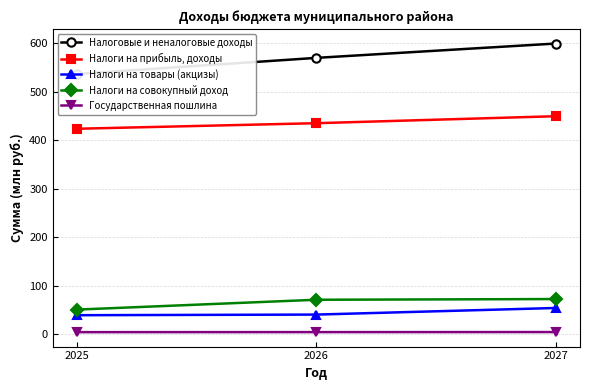

What is the value of the Государственная пошлина point at the 1st from the left?

4.7